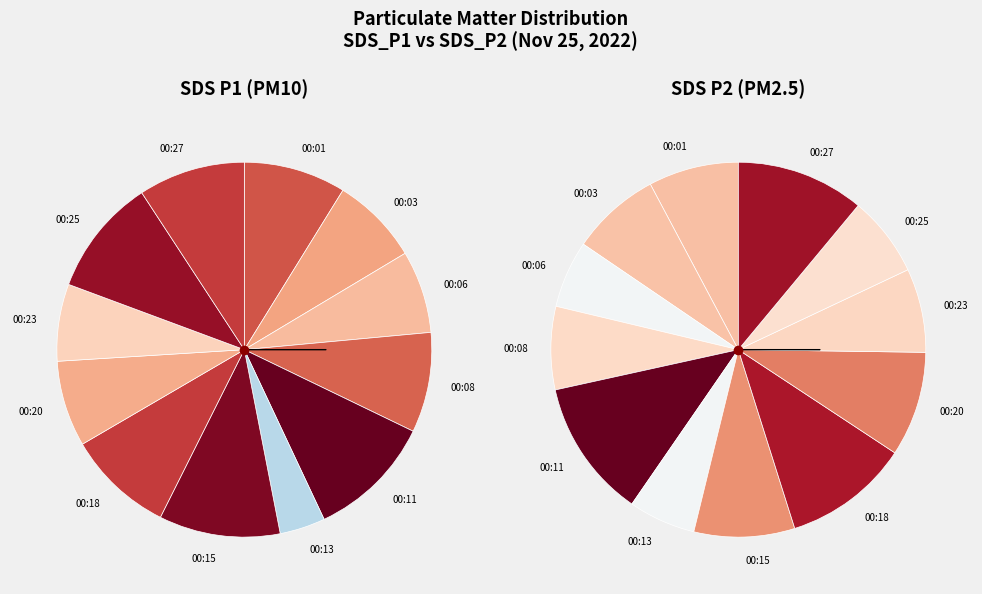

To the nearest percent, what is the combined percentage of 00:03 and 00:15?

16%